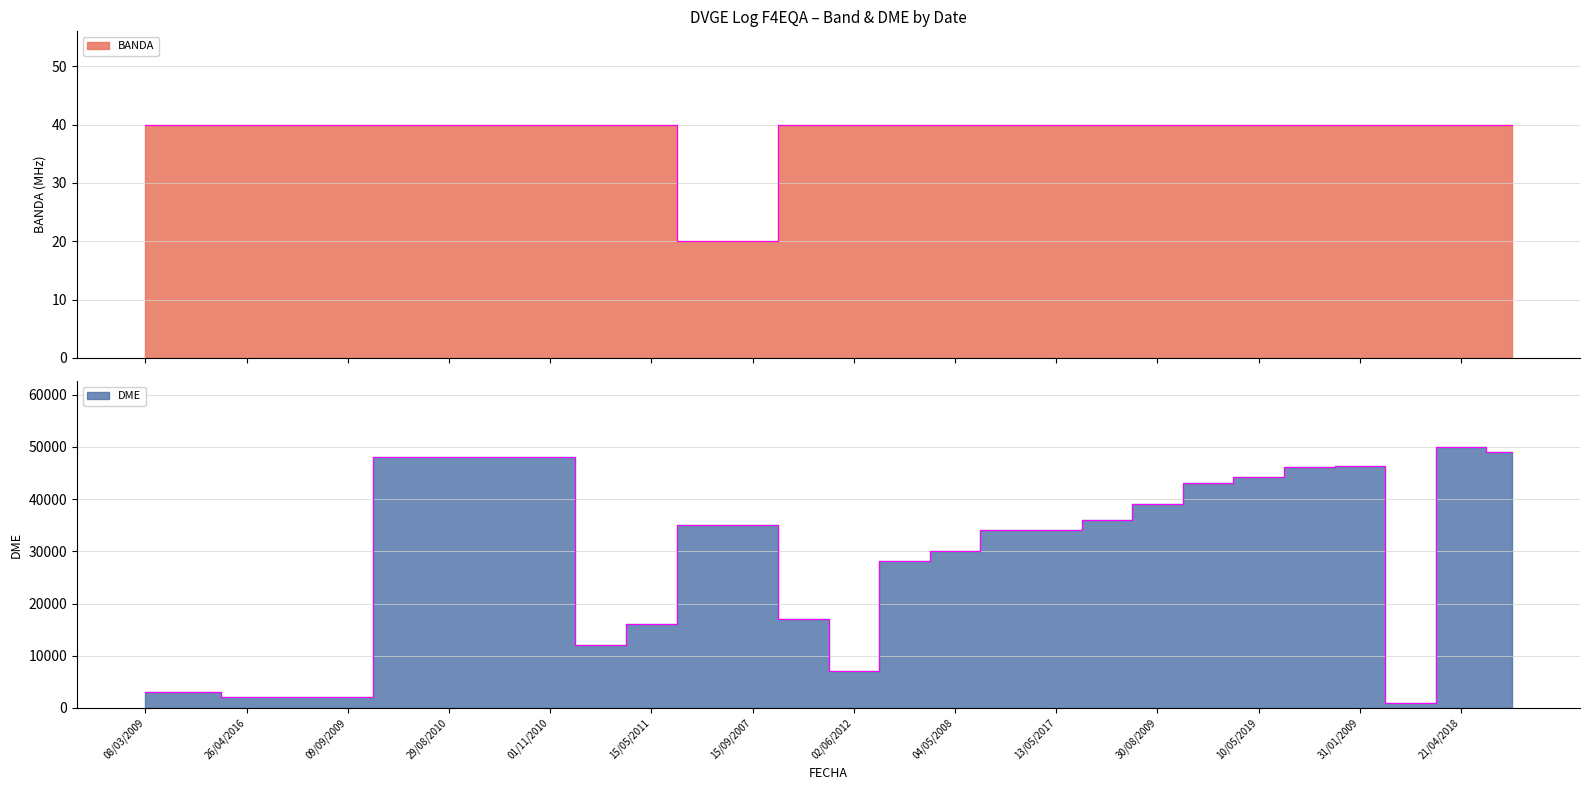

The value of DME at 15/09/2007 is 52040. True or false?

False